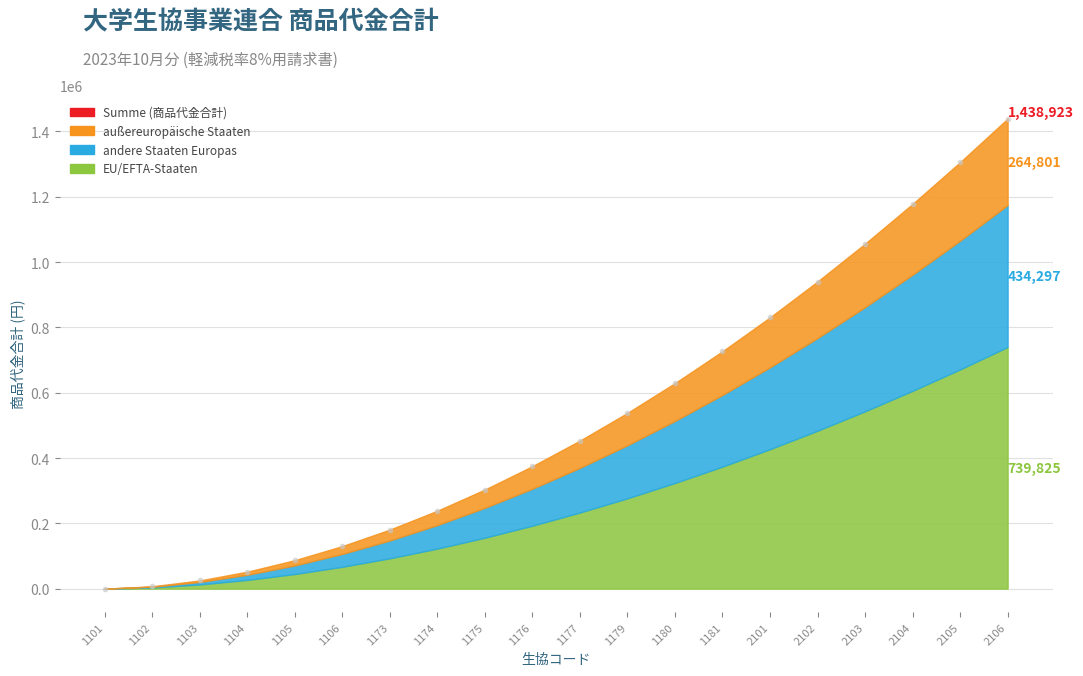

Count the number of values greater than 453190.

10